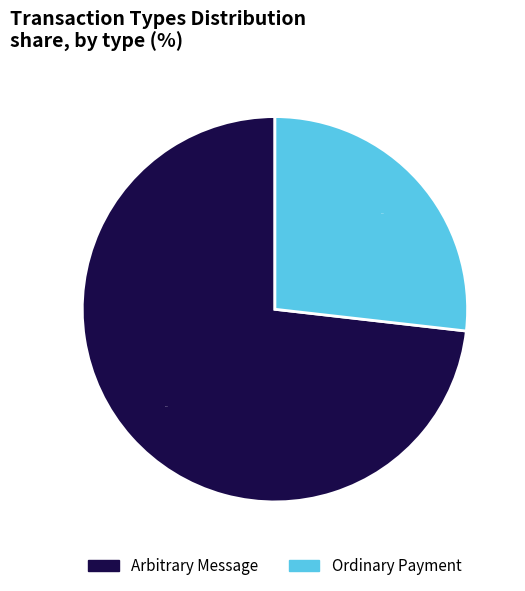

To the nearest percent, what is the difference between the largest and smallest slice percentages?

46%